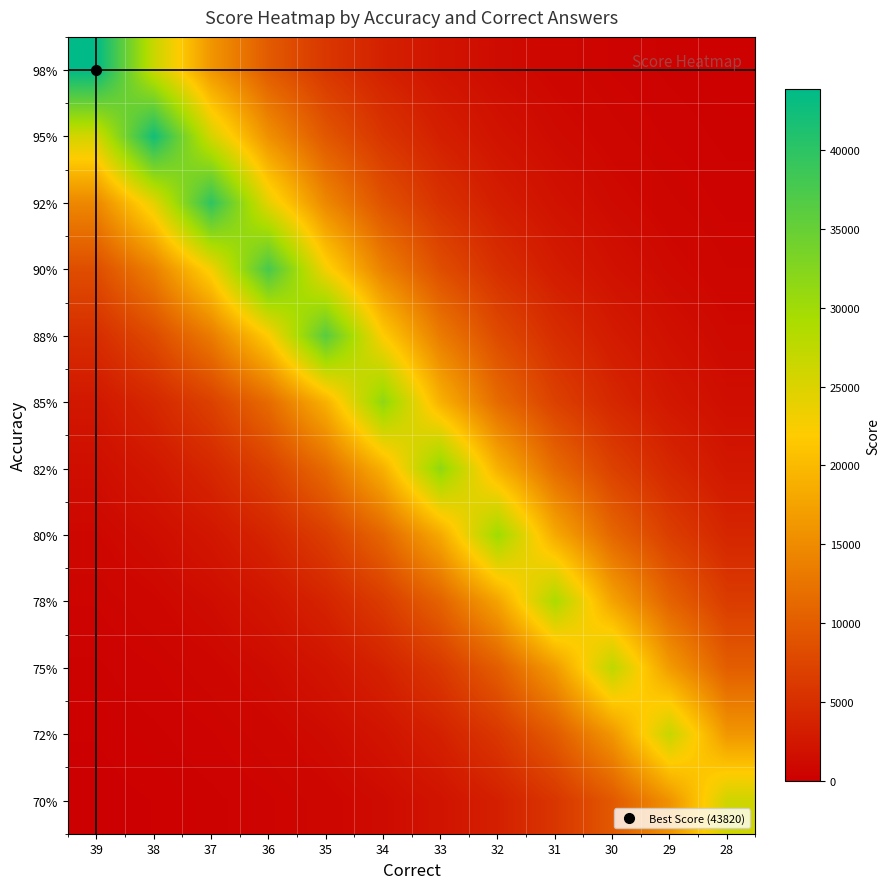

Count the number of categories in the chart.

12